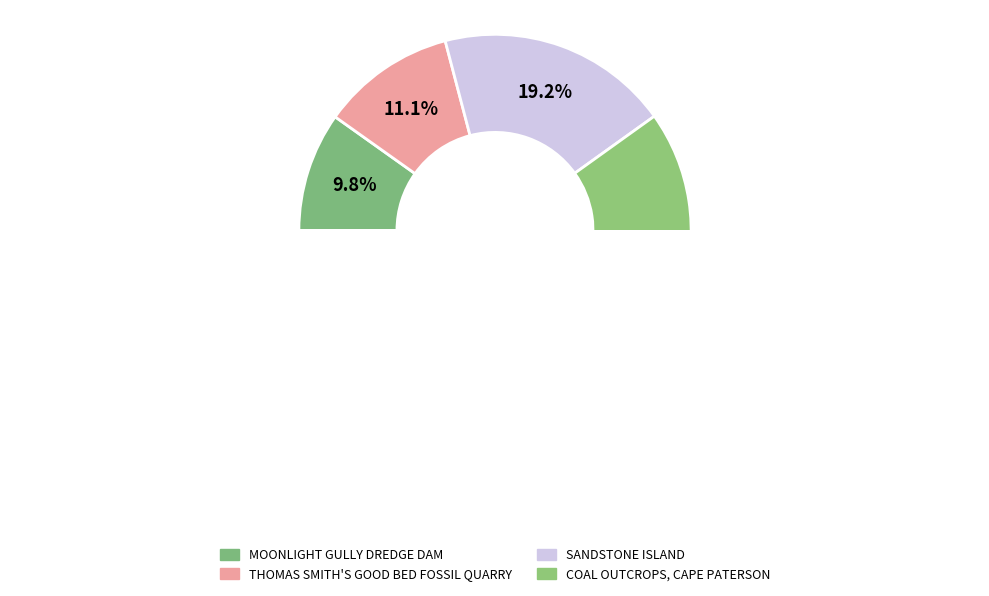

Is MOONLIGHT GULLY DREDGE DAM the majority of the pie?

No